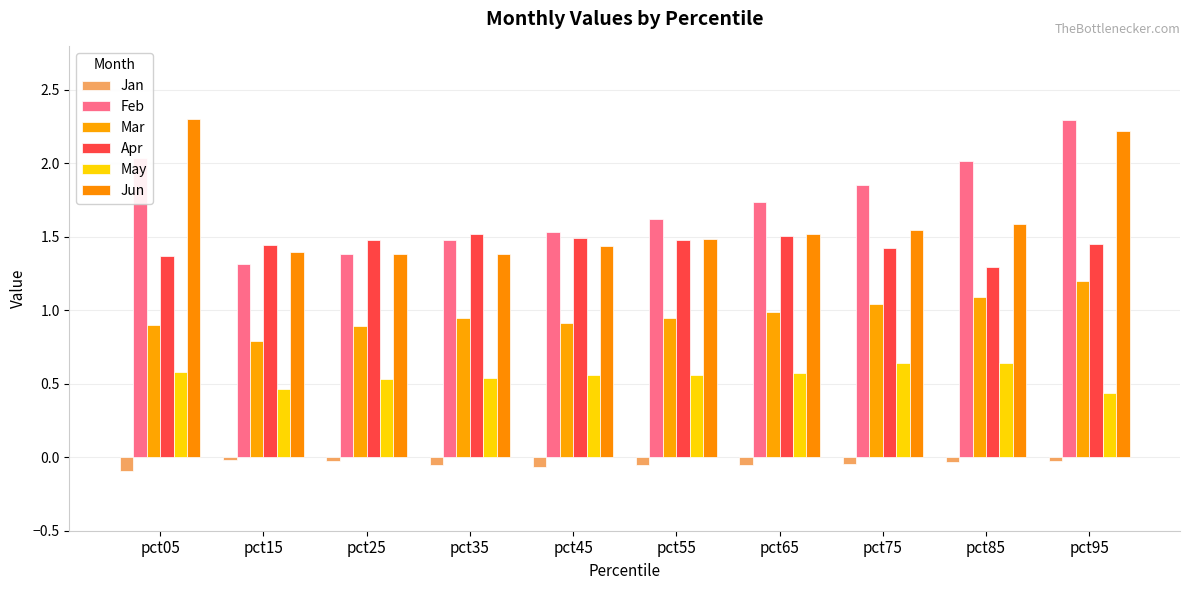

At which label is Apr closest to 1?

pct85